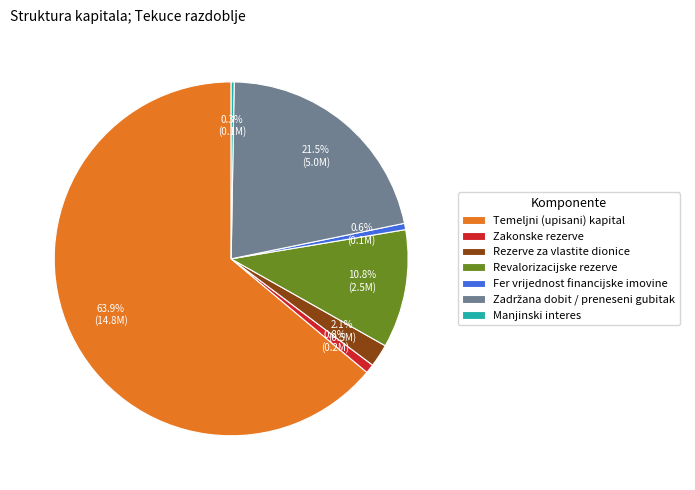

Combined, what portion of the pie is Fer vrijednost financijske imovine and Revalorizacijske rezerve?

11.4%